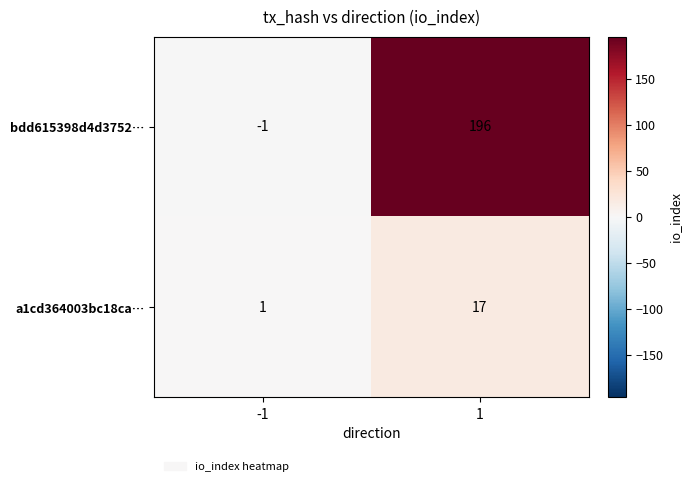

The bdd615398d4d3752… series shows 196 at 1. True or false?

True